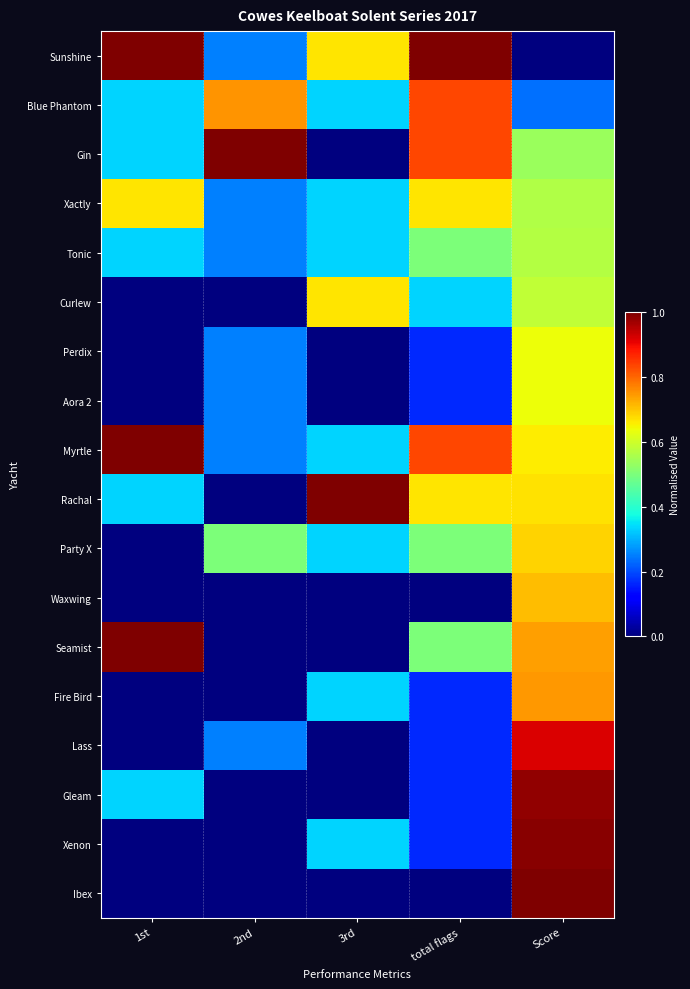

What is the difference between the highest and lowest values at 1st?

1.0